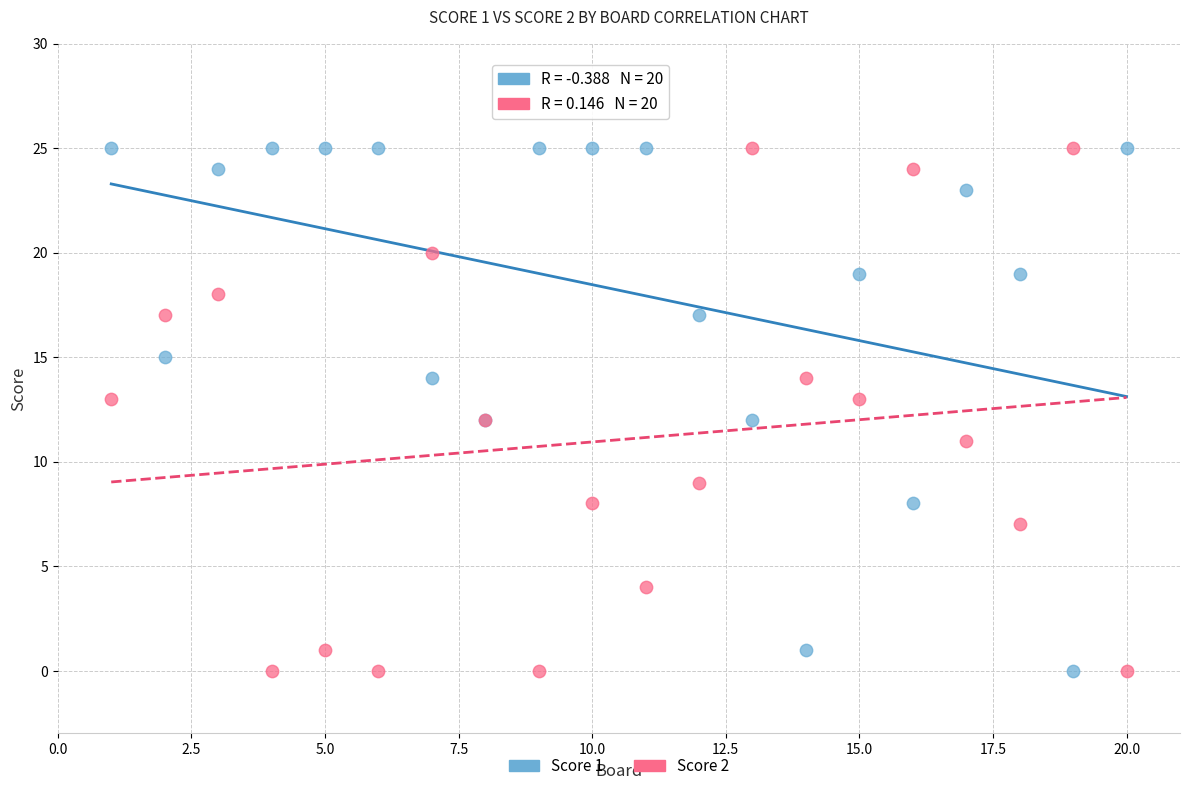

What is the X range (max minus min) for the scatter plot?

19